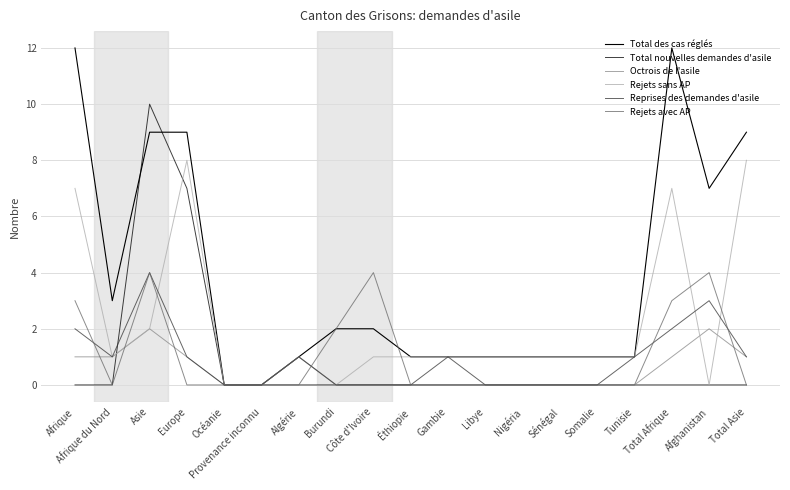

How many lines are shown in the chart?

6